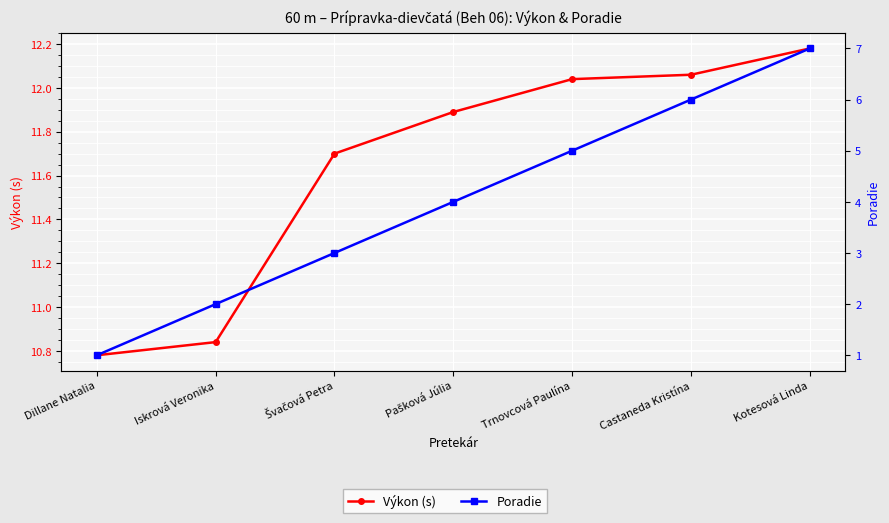

The value of Poradie at Švačová Petra is 1.3. True or false?

False